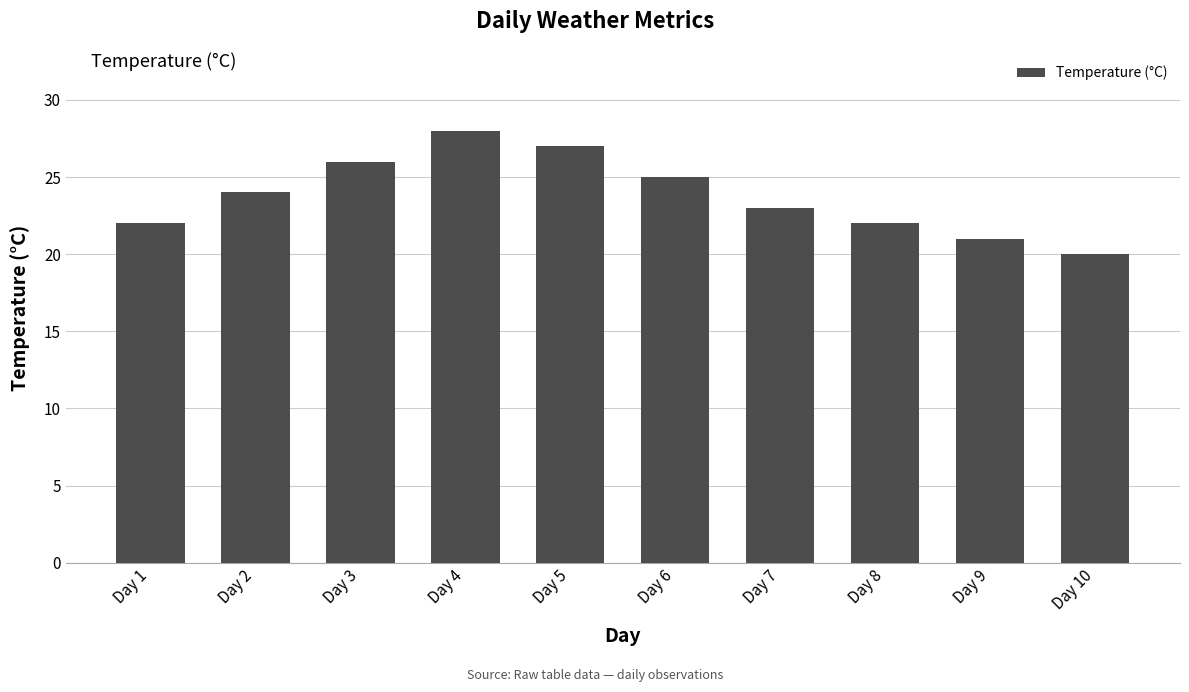

Are the bars grouped side by side (vs. stacked)?

No